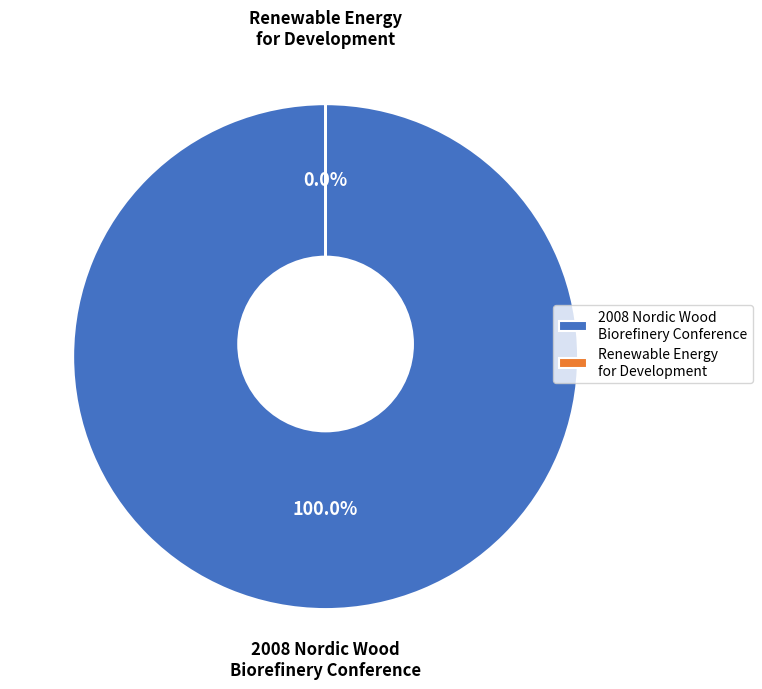

The Renewable Energy for Development slice represents 1% of the pie. True or false?

False